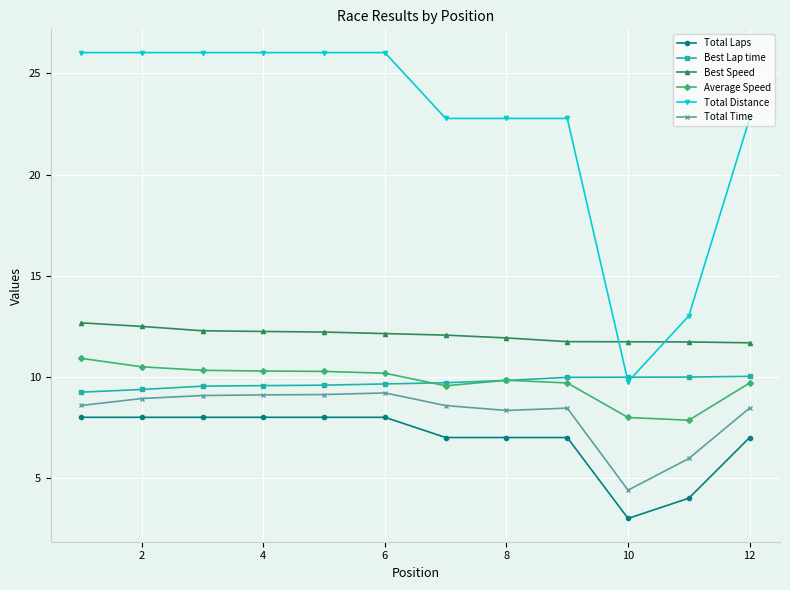

At how many categories does at least one series exceed 5?

12